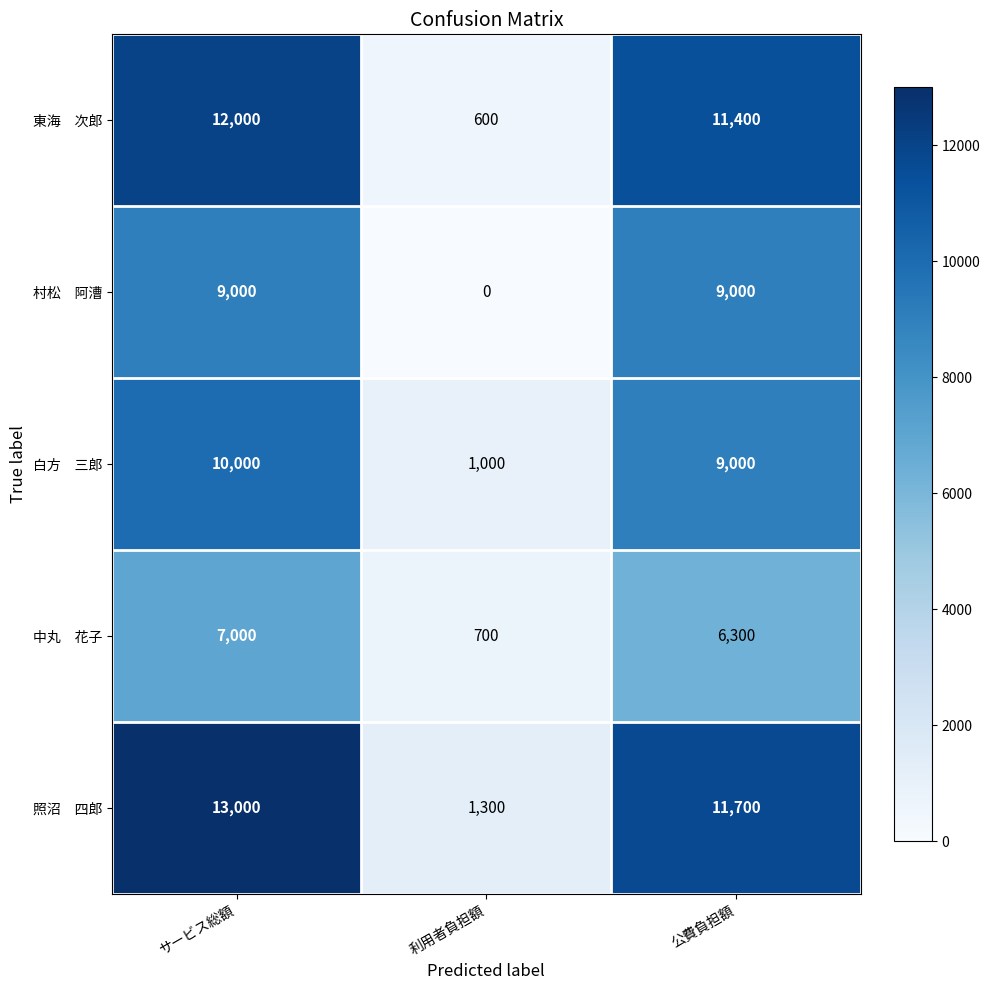

At which category is the sum across all series the highest?

サービス総額